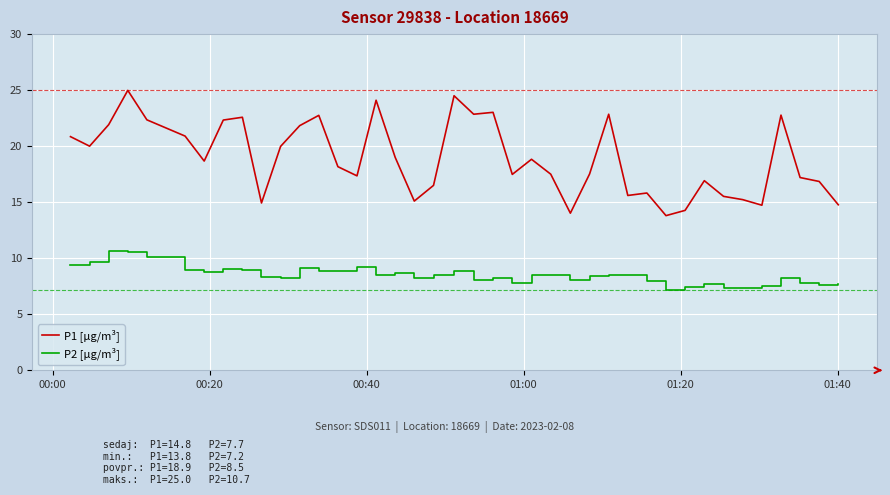

What is the difference between the maximum and minimum values in the P2 [µg/m³] series?

3.5